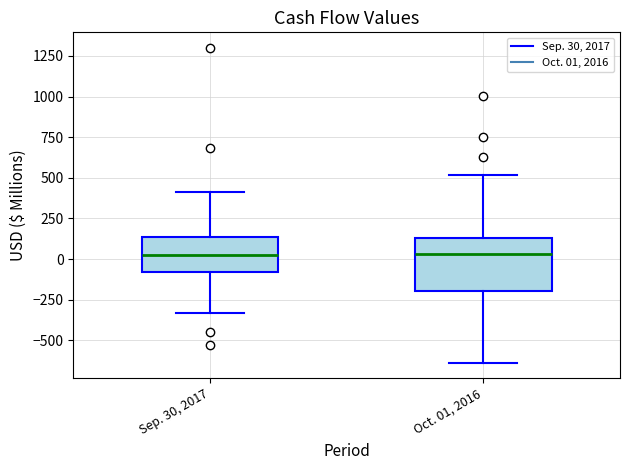

Where is the upper edge of the box for Oct. 01, 2016 on the y-axis? The values are not printed on the chart, so give them approximately, as read against the axis.

150